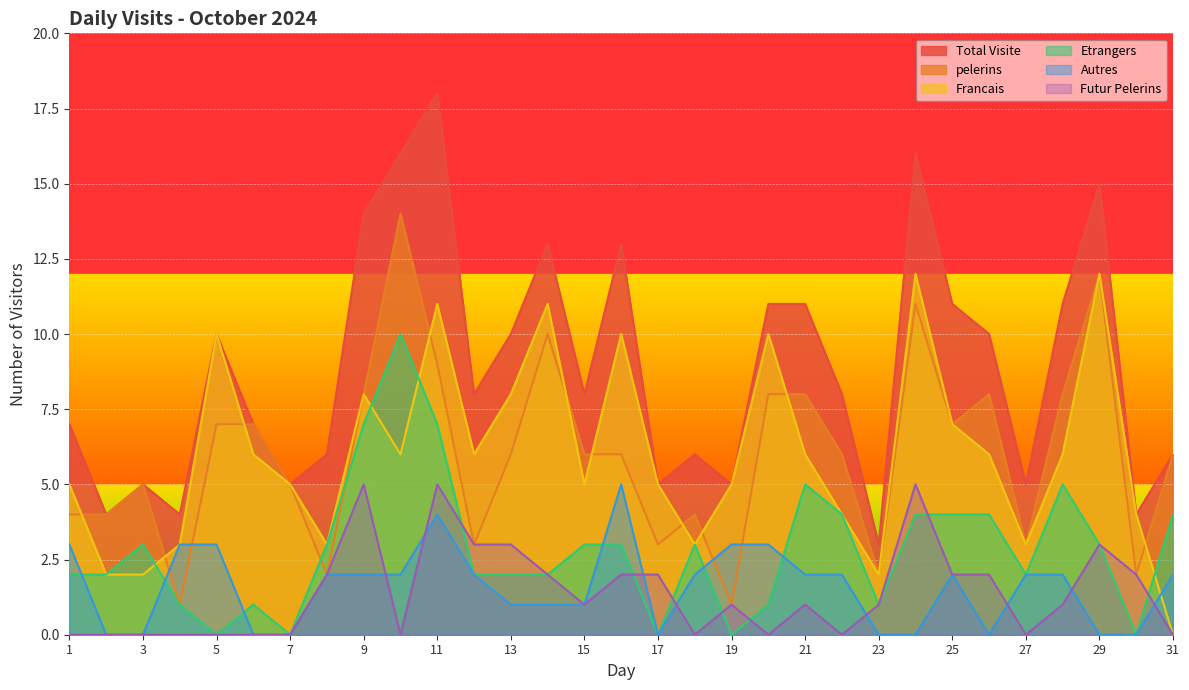

How many interior local peaks does the Futur Pelerins series have?

6